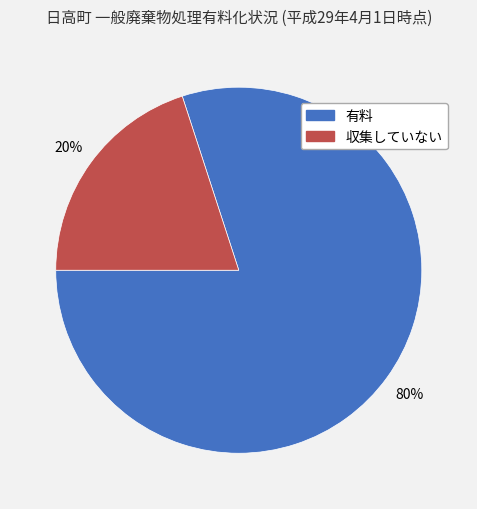

To the nearest percent, what is the average slice percentage?

50%